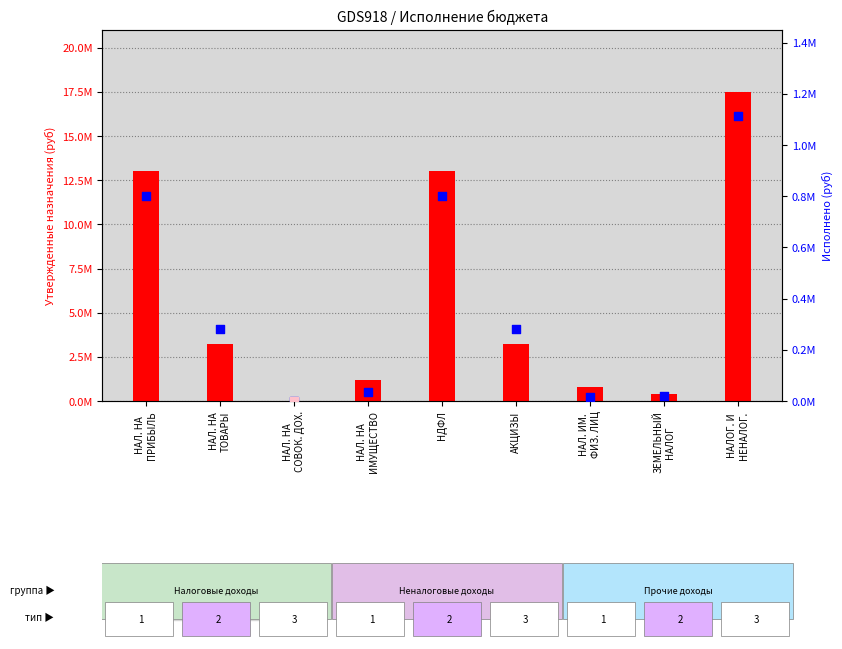

What are all the series names shown in the legend?

Утвержденные назначения, Исполнено